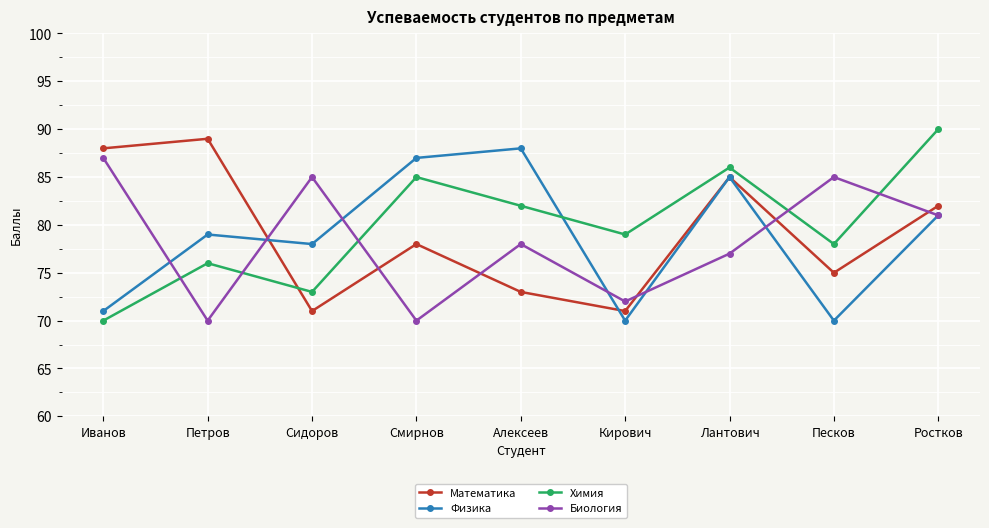

Is this an area chart (filled region under the line)?

No